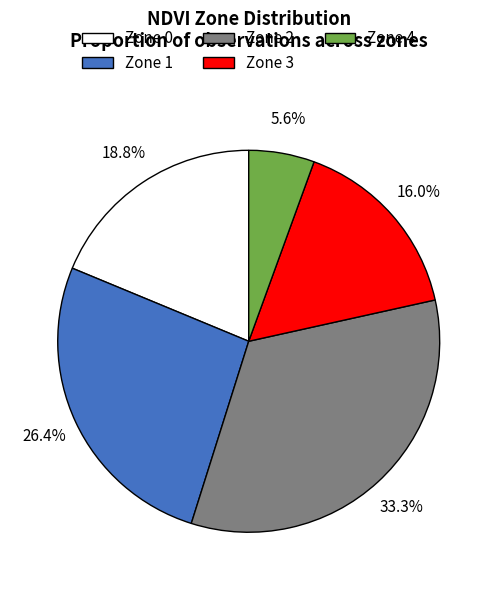

Rank the categories by value from lowest to highest.

Zone 4, Zone 3, Zone 0, Zone 1, Zone 2